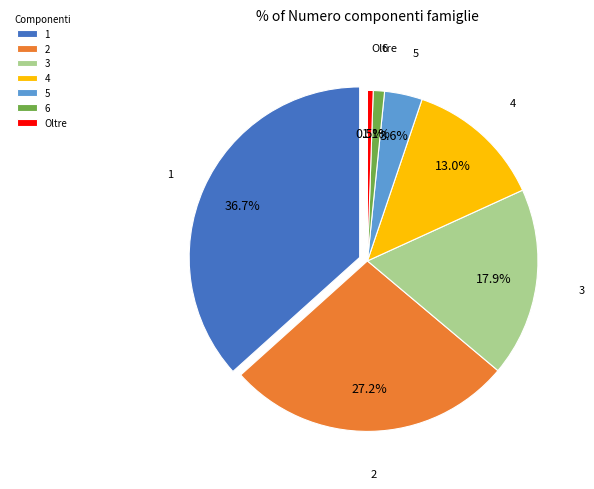

What percentage is NOT represented by 4?

87.0%